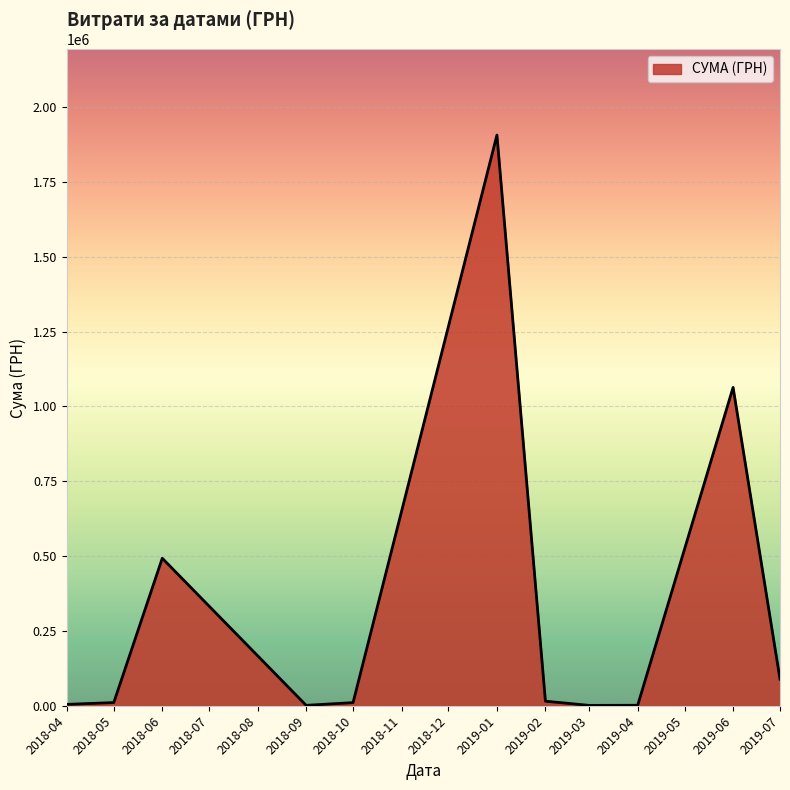

At which label is the value closest to 953987?

2019-06